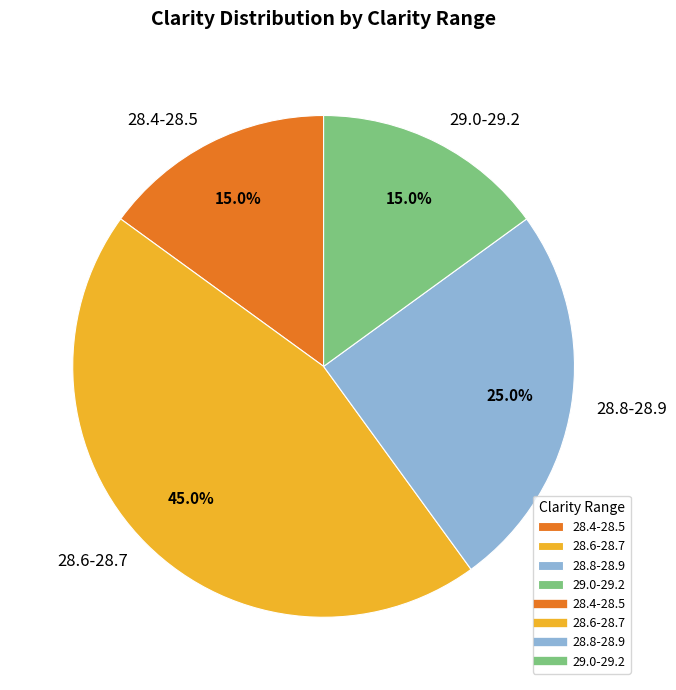

What portion of the pie excludes 28.8-28.9?

75.0%